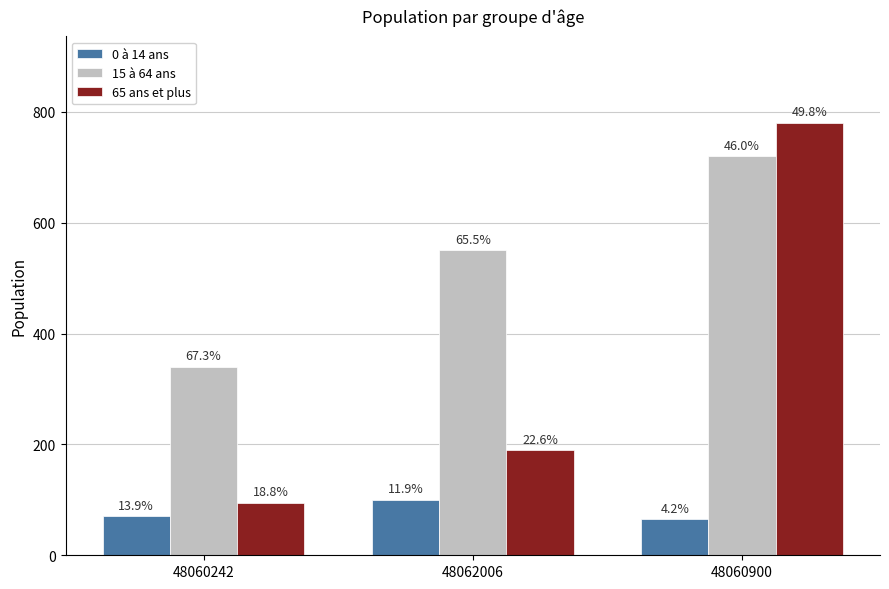

Rank the series by their average value, from lowest to highest.

0 à 14 ans, 65 ans et plus, 15 à 64 ans